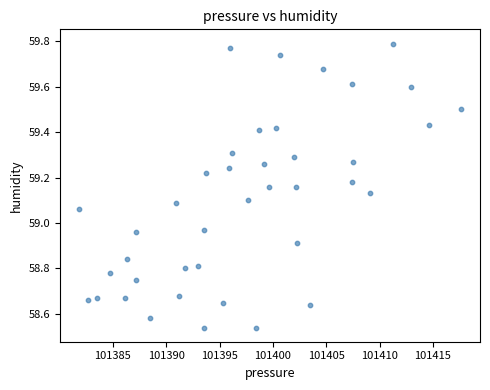

What is the range of X values (max minus min)?

35.8